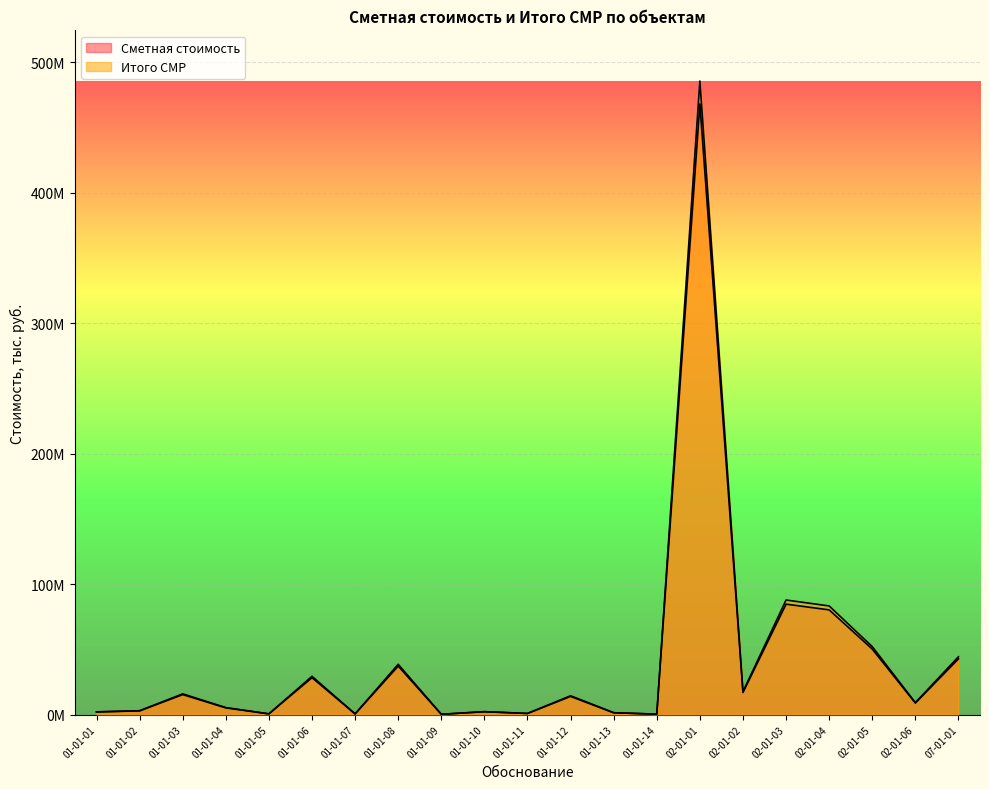

What is the spread (max minus min) of values at 01-01-02?

105273.9